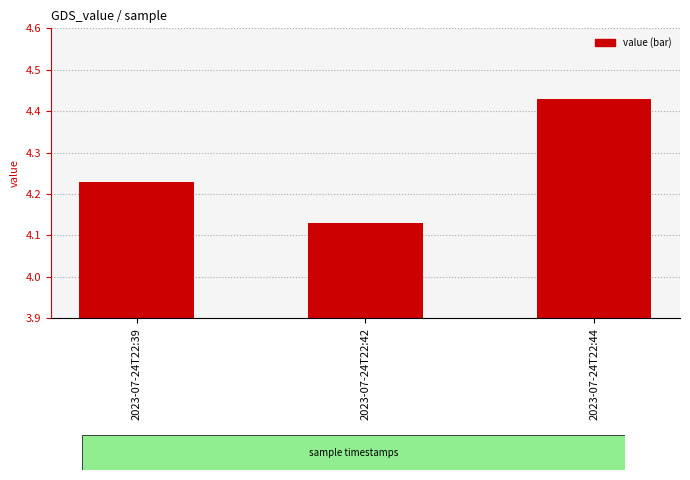

Between 2023-07-24T22:44 and 2023-07-24T22:42, which is larger?

2023-07-24T22:44